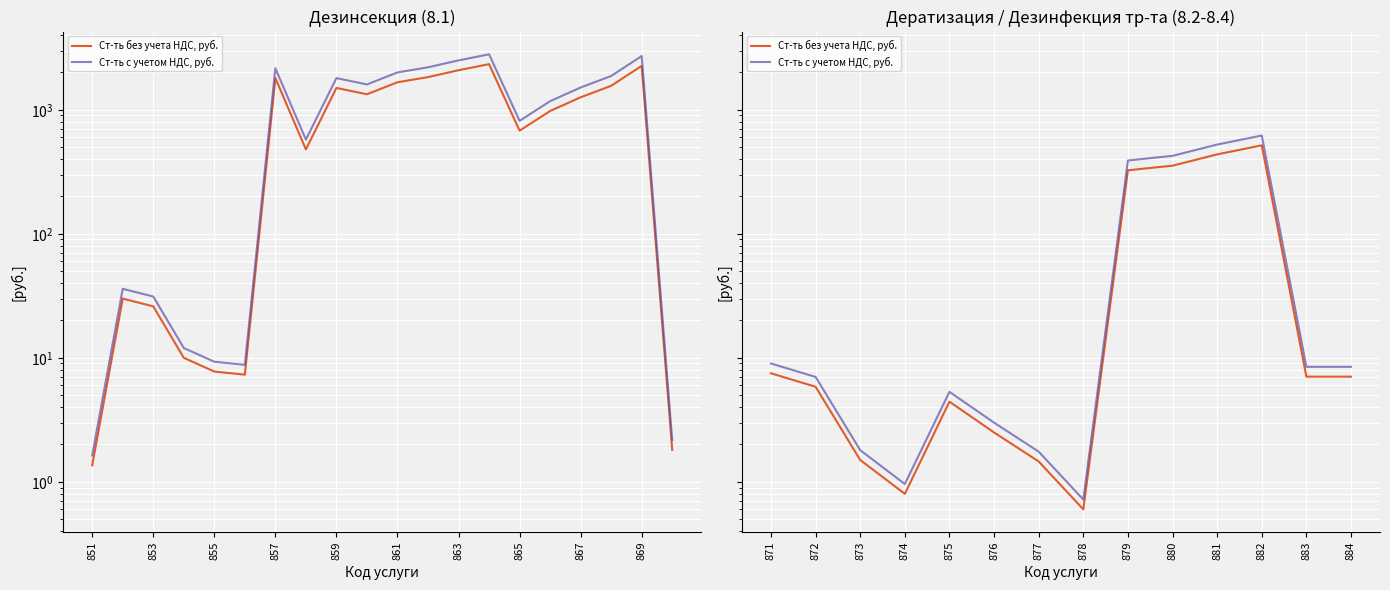

How many series are shown in this chart?

2